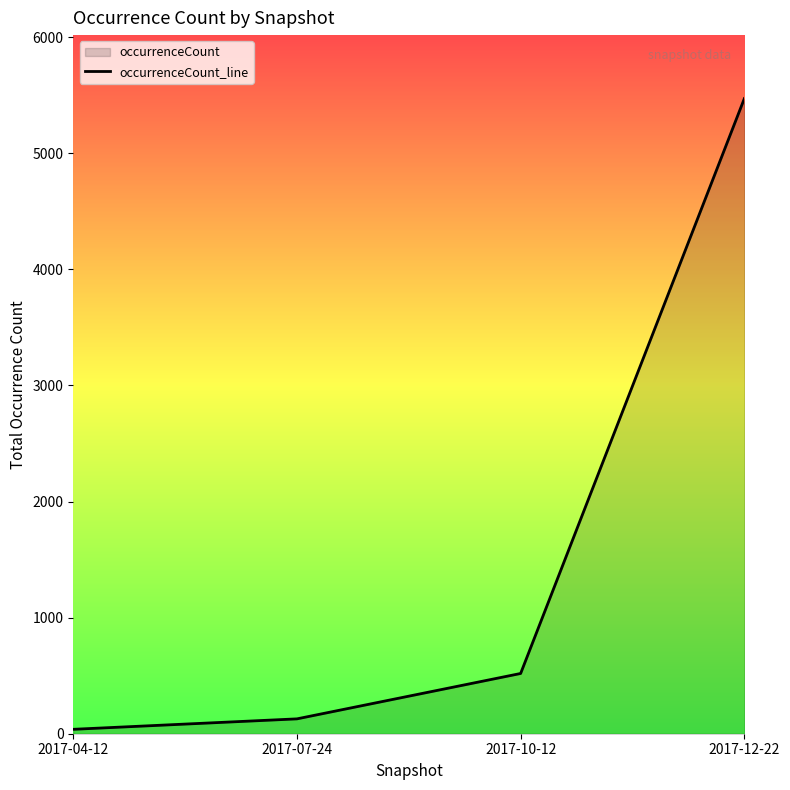

What is the sum of all values?

6156